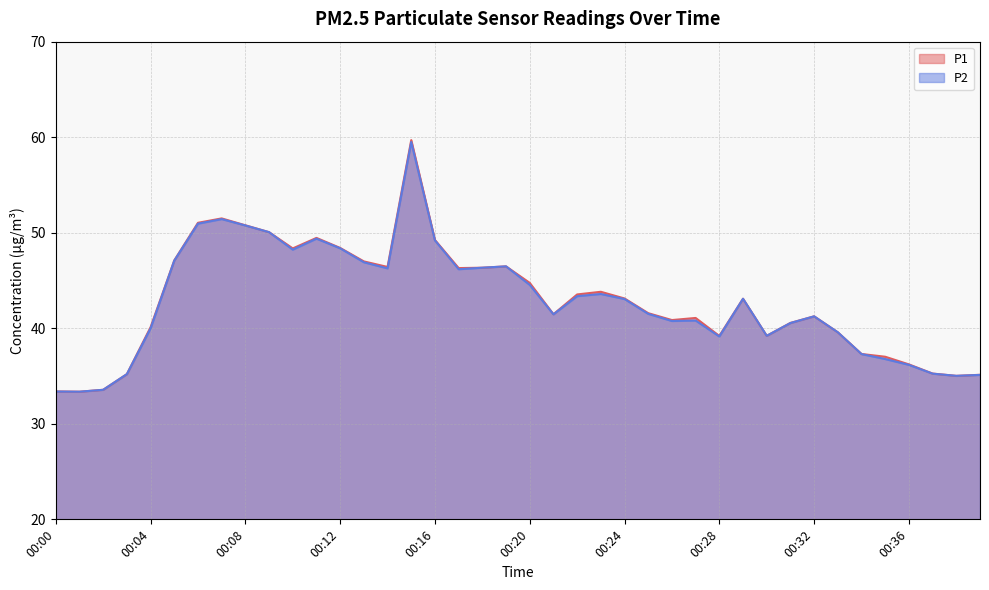

How many interior local peaks does the P1 series have?

8